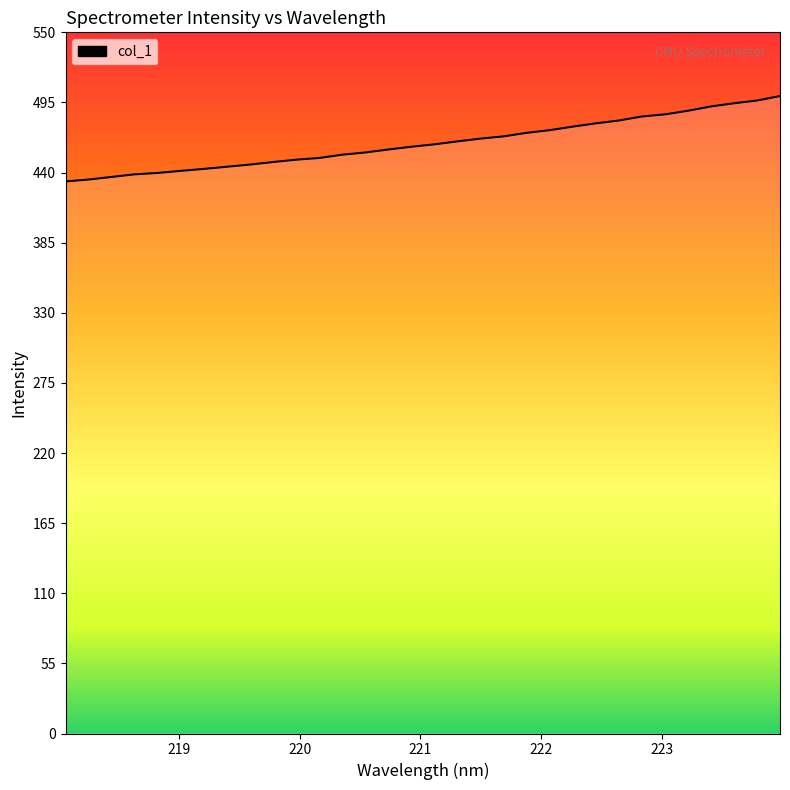

Does the chart have visible grid lines?

No